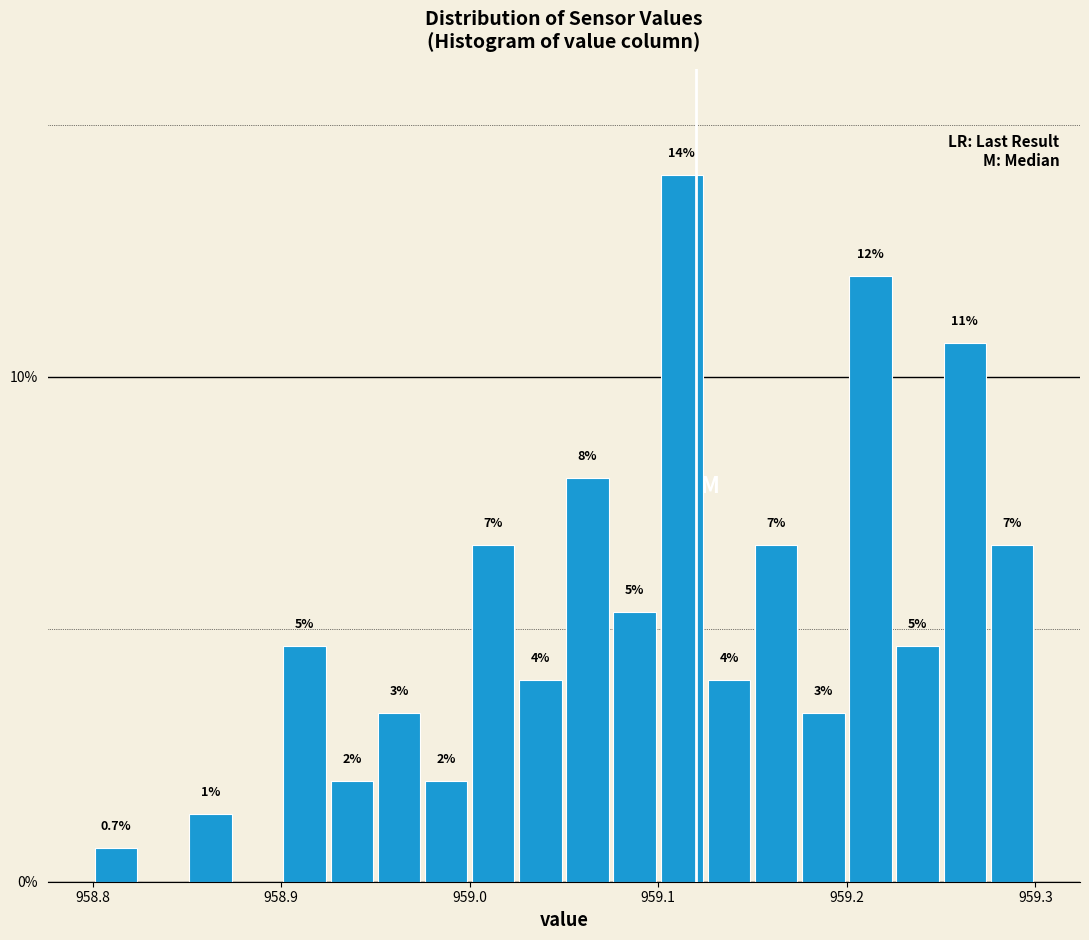

Around what value on the x-axis is the tallest bar? Give the approximate position of its centre, as read against the axis.

959.11